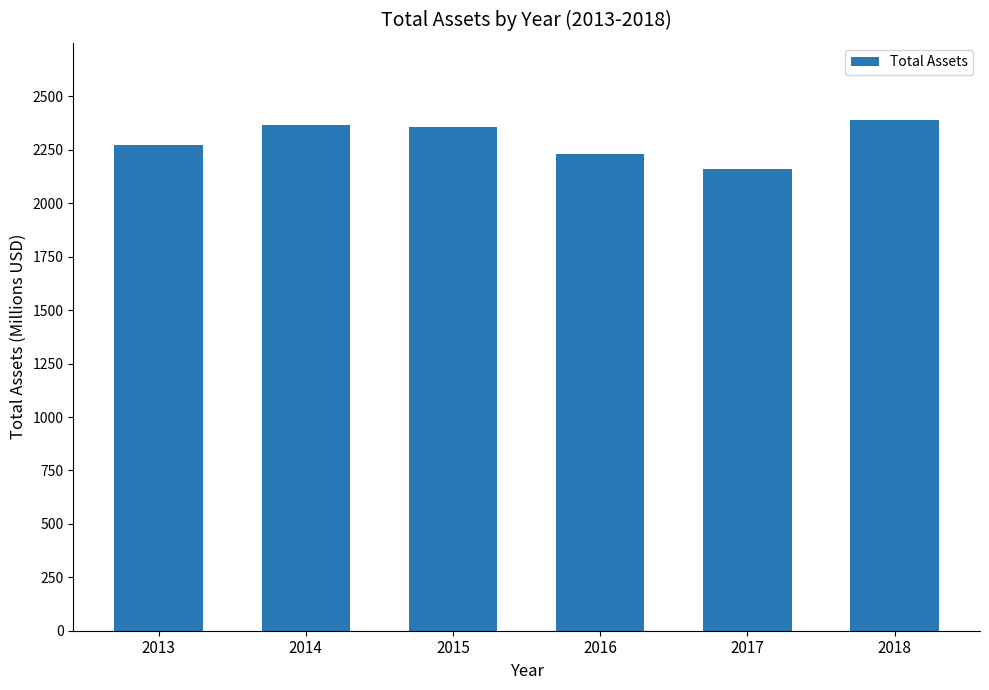

What is the ratio of the value at 2014 to the value at 2015?

1.0